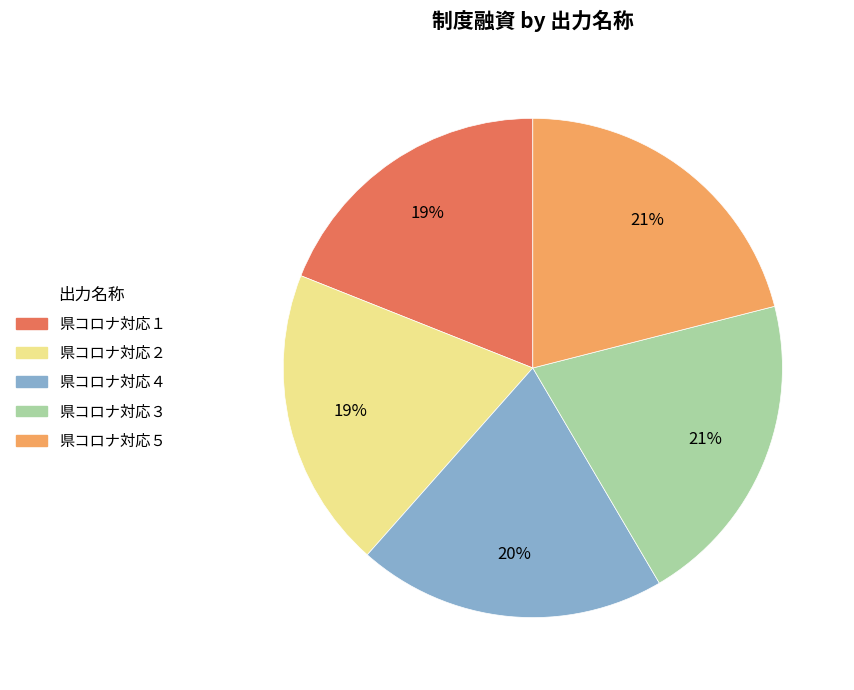

Does 県コロナ対応５ represent more than half of the total?

No